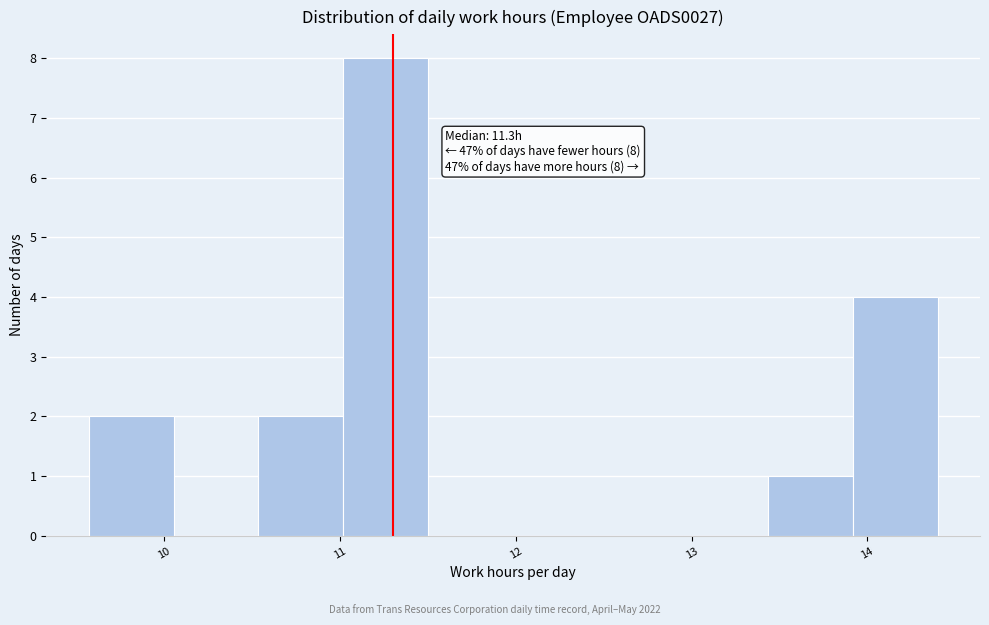

Which range on the x-axis has the tallest bar?

11.0 to 11.5